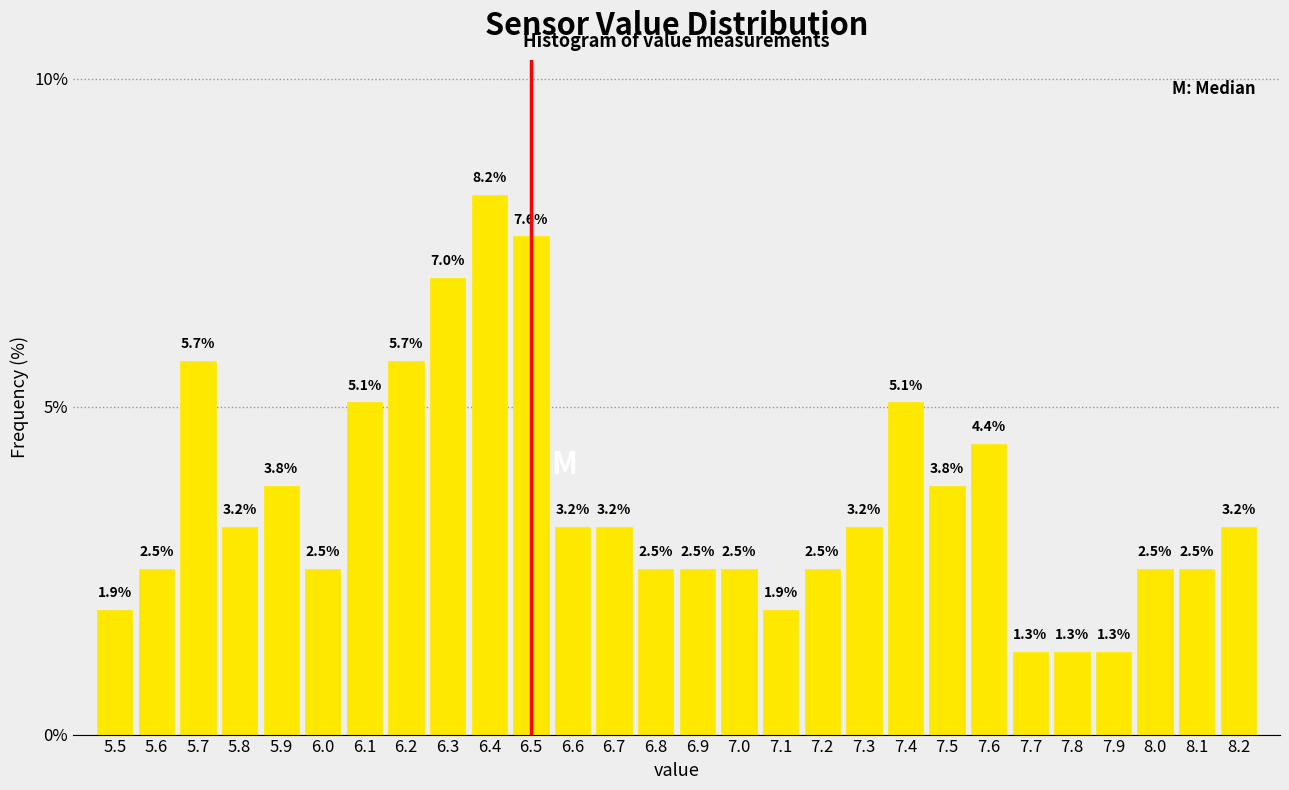

Reading left to right, transcribe this chart: for each bar, give the range it covers on the x-axis and its height.

5.45 to 5.55: 1.9
5.55 to 5.65: 2.5
5.65 to 5.75: 5.7
5.75 to 5.85: 3.2
5.85 to 5.95: 3.8
5.95 to 6.05: 2.5
6.05 to 6.15: 5.1
6.15 to 6.25: 5.7
6.25 to 6.35: 7.0
6.35 to 6.45: 8.2
6.45 to 6.55: 7.6
6.55 to 6.65: 3.2
6.65 to 6.75: 3.2
6.75 to 6.85: 2.5
6.85 to 6.95: 2.5
6.95 to 7.05: 2.5
7.05 to 7.15: 1.9
7.15 to 7.25: 2.5
7.25 to 7.35: 3.2
7.35 to 7.45: 5.1
7.45 to 7.55: 3.8
7.55 to 7.65: 4.4
7.65 to 7.75: 1.3
7.75 to 7.85: 1.3
7.85 to 7.95: 1.3
7.95 to 8.05: 2.5
8.05 to 8.15: 2.5
8.15 to 8.25: 3.2